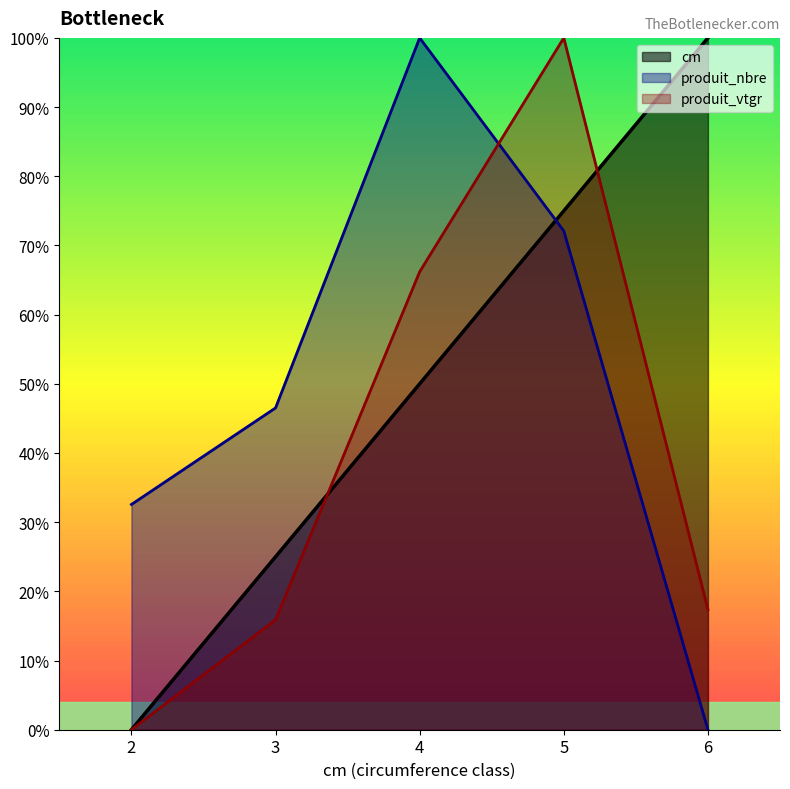

What is the difference between the second highest and second lowest values in the produit_nbre series?

39.5